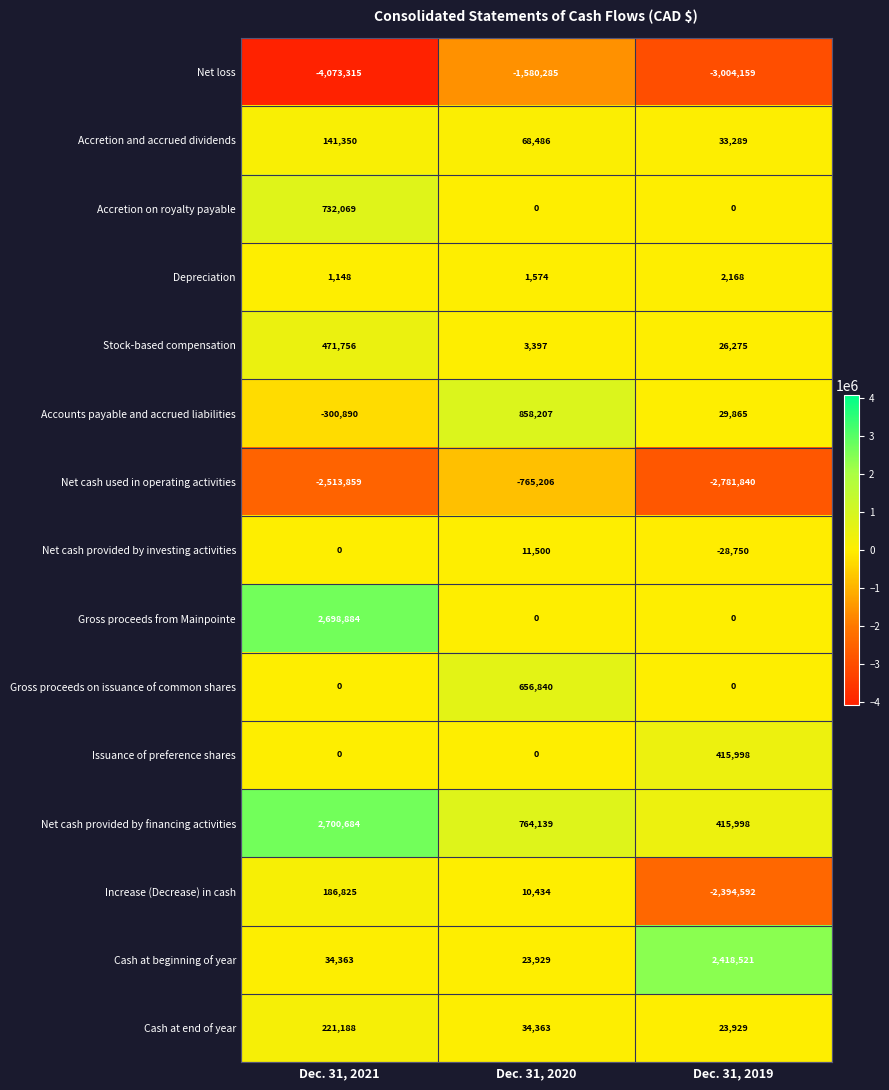

What is the smallest value displayed?

-4073315